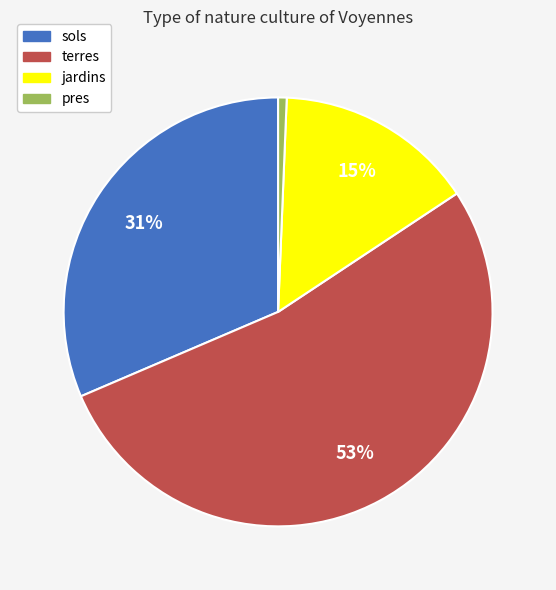

How many segments does this pie chart have?

4